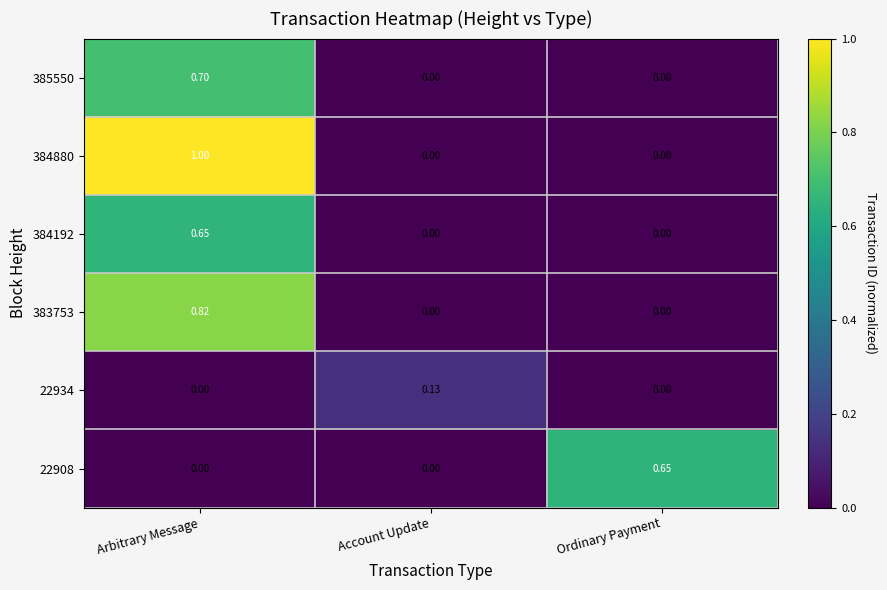

At which category is the sum across all series the highest?

Arbitrary Message